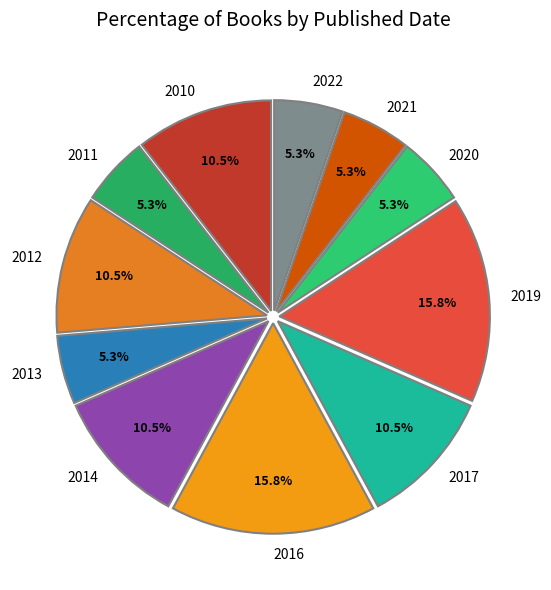

What is the ratio of the value at 2016 to the value at 2014?

1.5